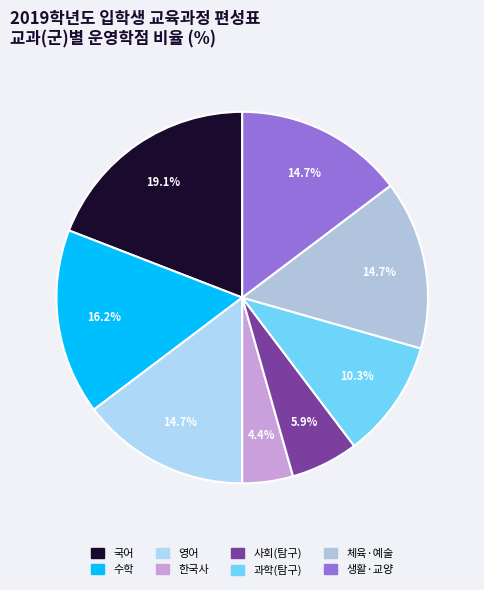

What is the ratio of the value at 생활·교양 to the value at 사회(탐구)?

2.5